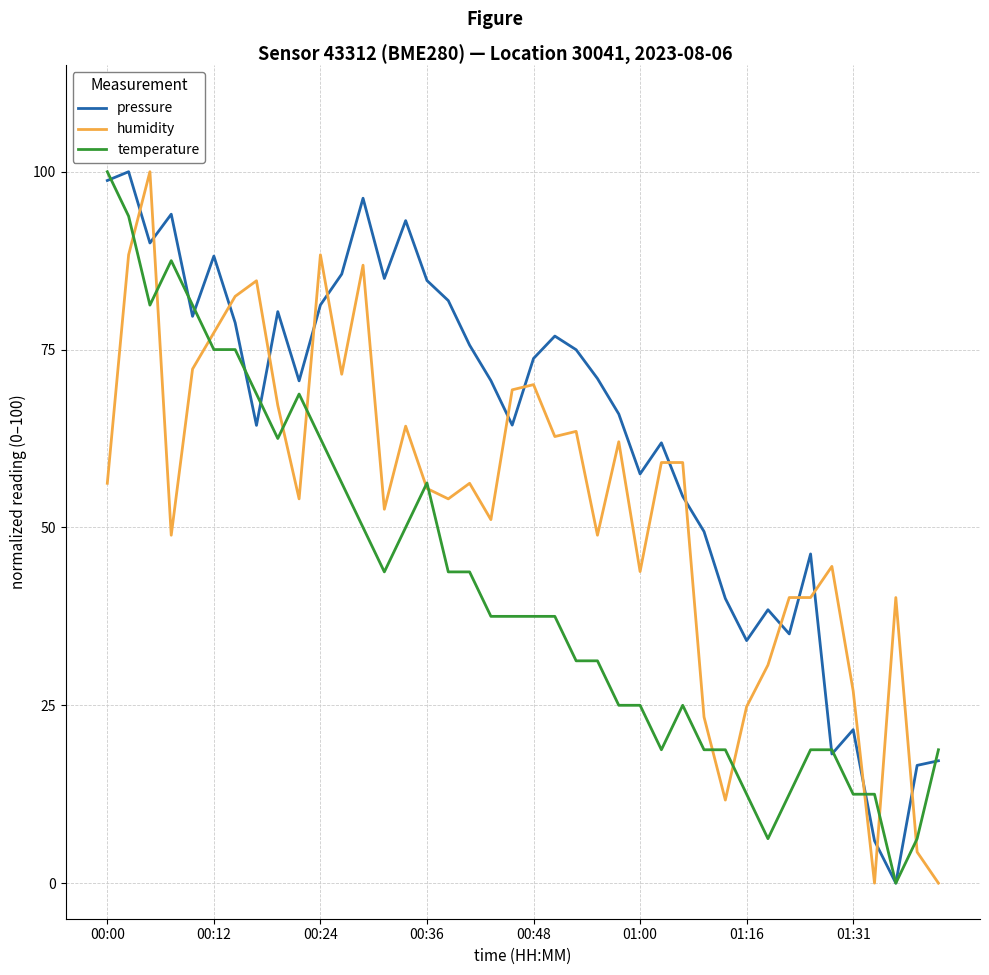

Which series has the largest total across all categories?

pressure